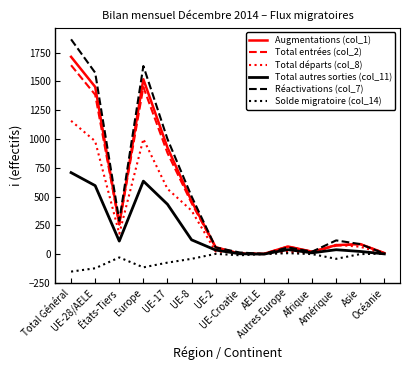

Where does the Total entrées (col_2) series first go above 87?

Total Général